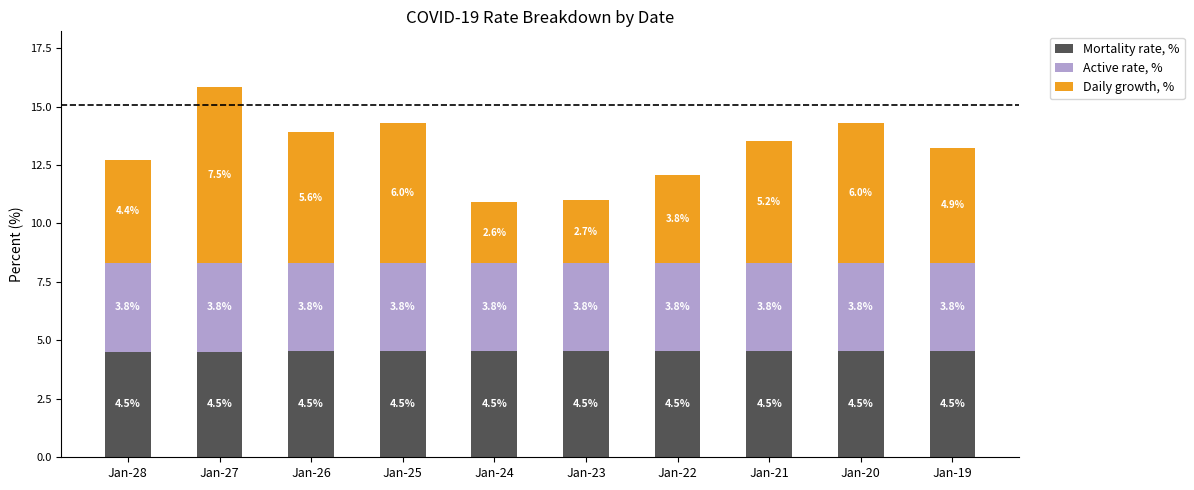

How many Mortality rate, % values are between 4 and 5?

10